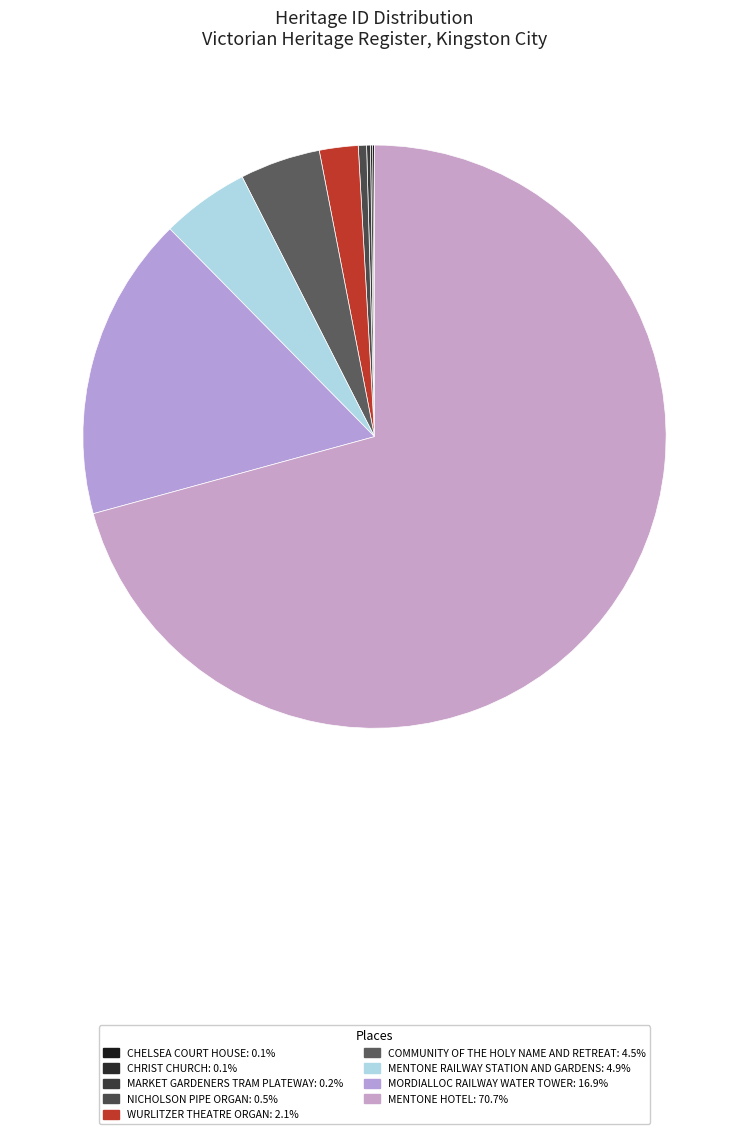

How many slices are in this pie chart?

9